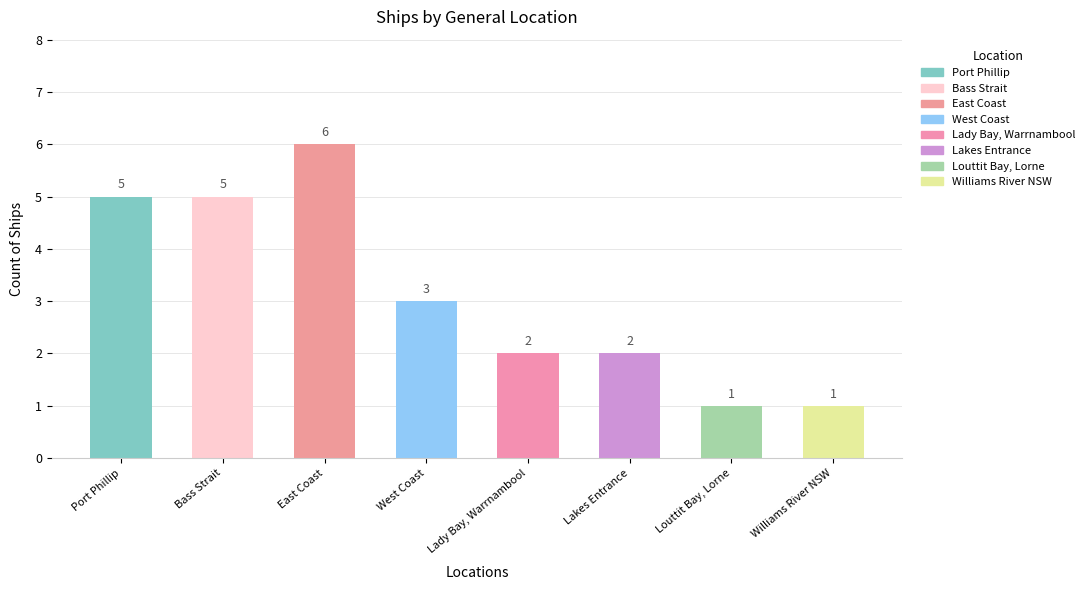

Reading left to right, extract all data points from this chart.

5	5	6	3	2	2	1	1